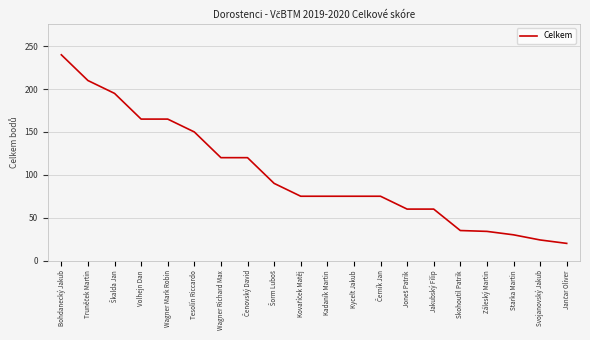

True or false: the data shows 50 at Starka Martin.

False